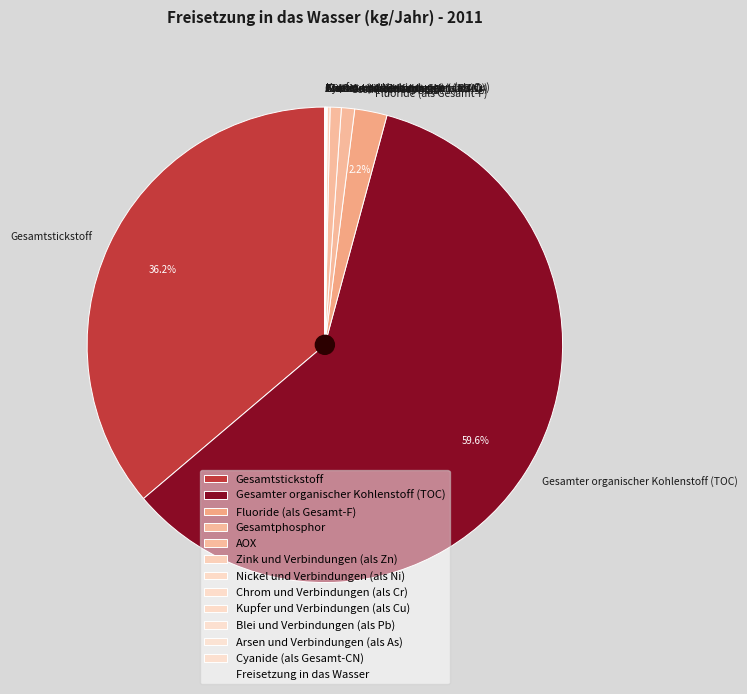

Is there any slice that represents more than half of the pie?

Yes